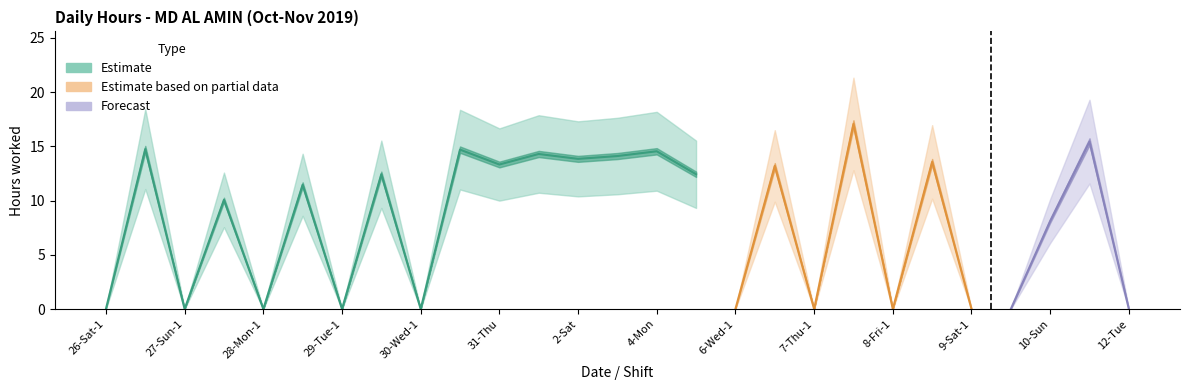

How many data points are less than 11?

13